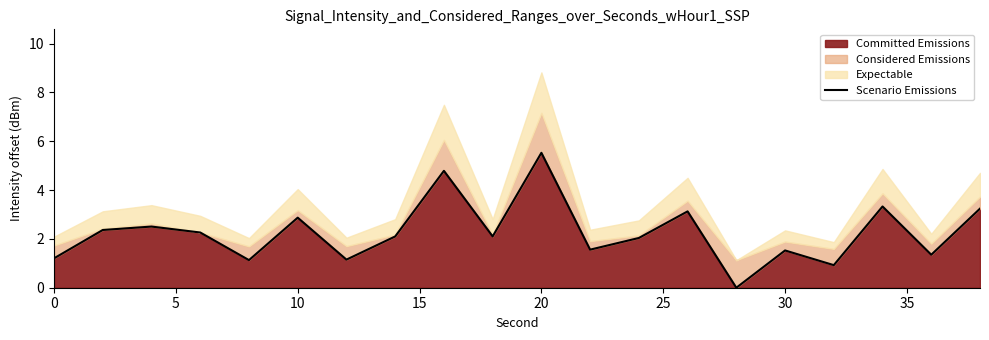

What is the highest value of the Committed Emissions series?

5.5